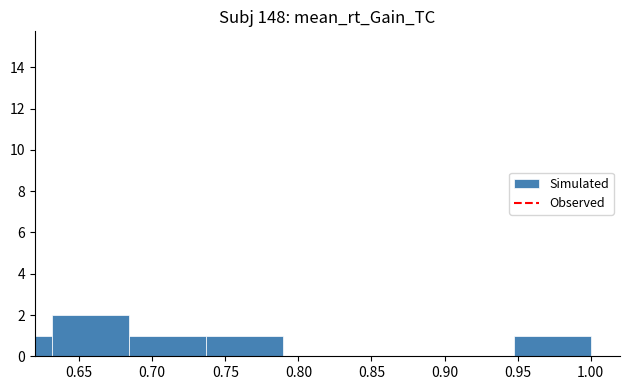

True or false: the data shows 1 at 0.70.

True